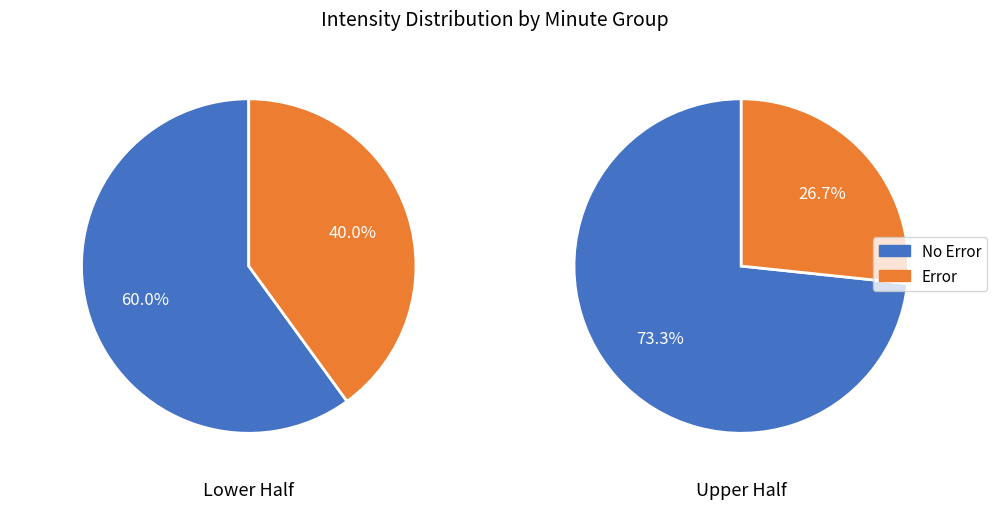

Does any single category account for the majority?

Yes